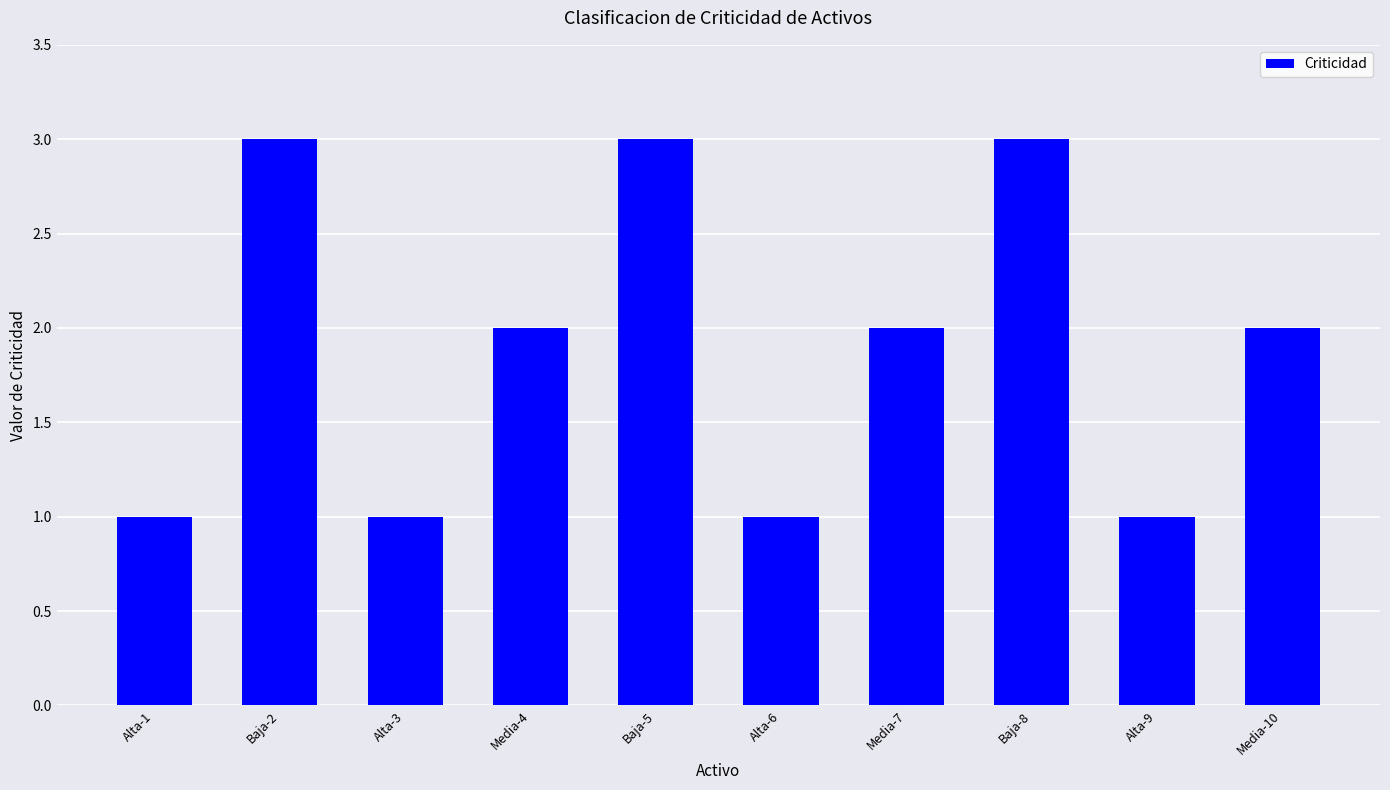

True or false: the data shows 0 at Alta-9.

False